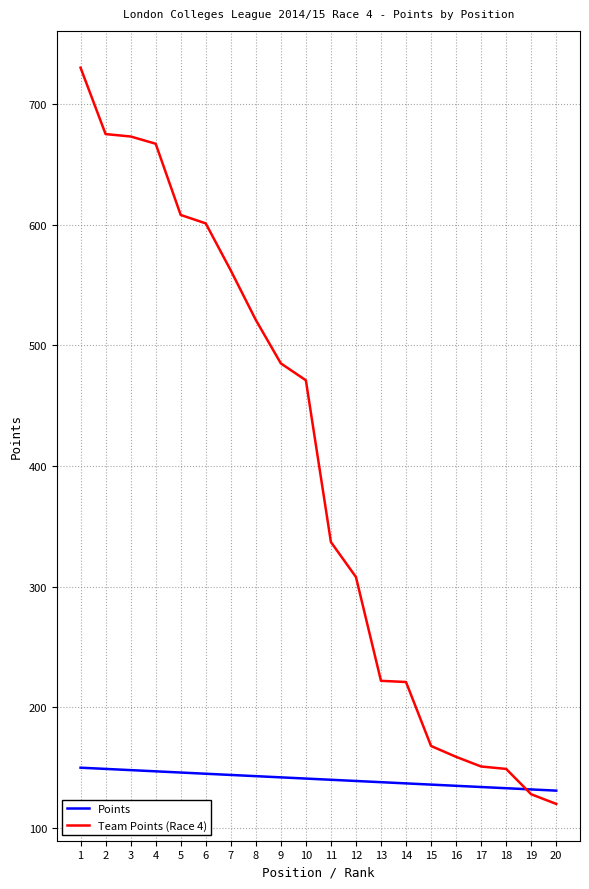

Is it true that Team Points (Race 4) equals 172 at 20?

False